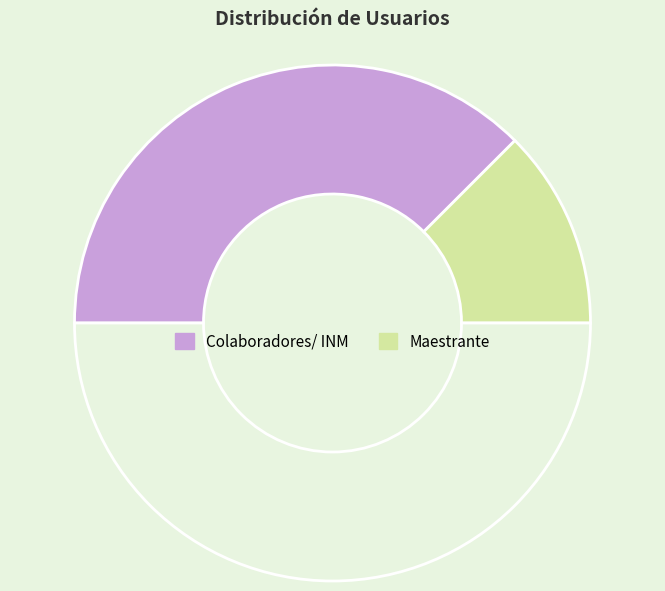

How many segments does this pie chart have?

3